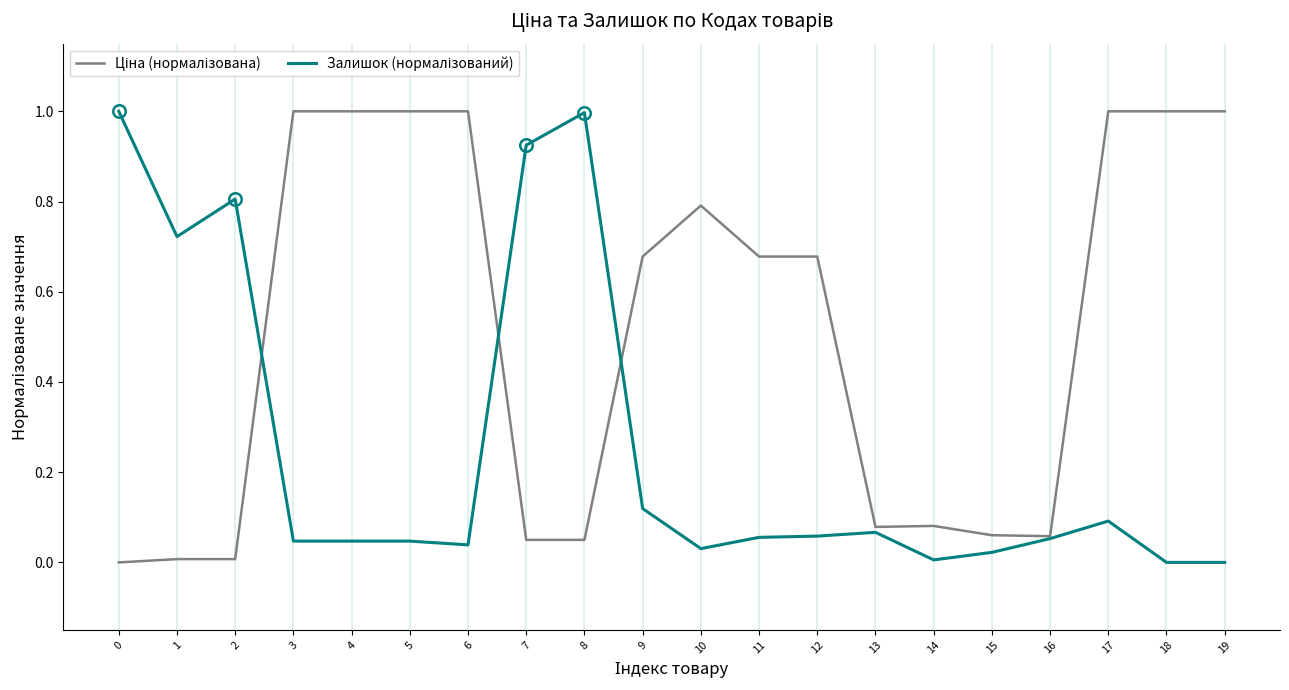

What is the difference between the highest and lowest values at 4?

1.0